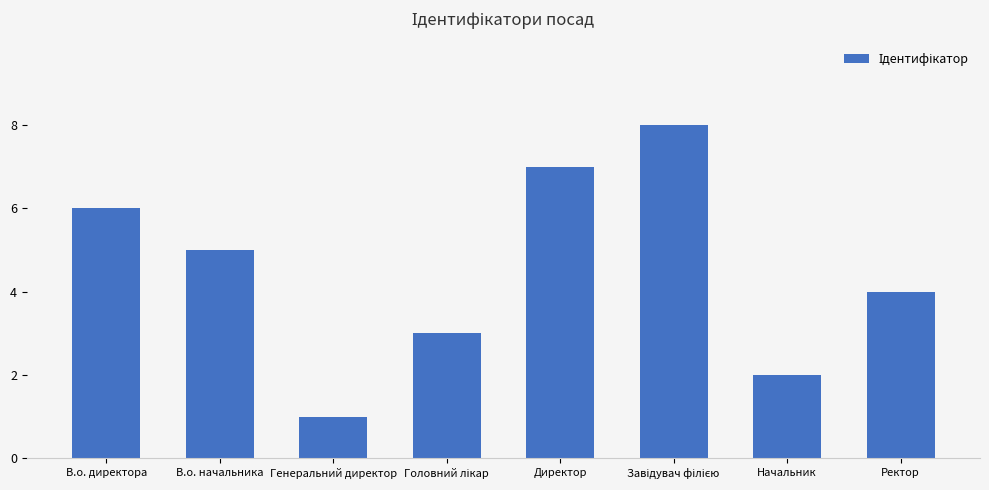

What is the change in value from В.о. начальника to Ректор?

-1